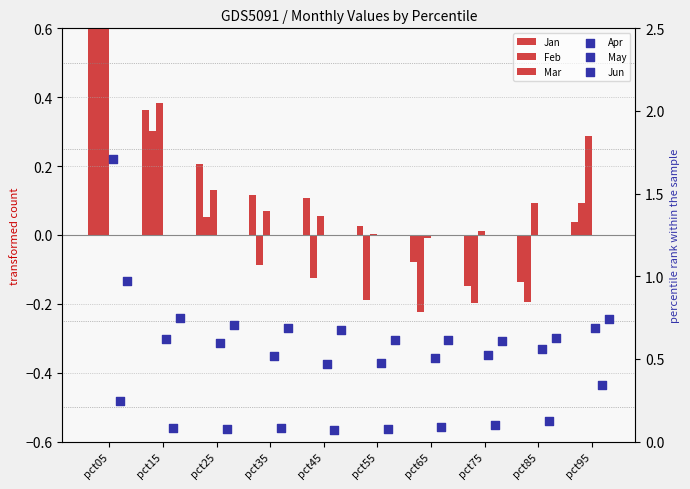

Which series has the widest spread of Y values?

Mar